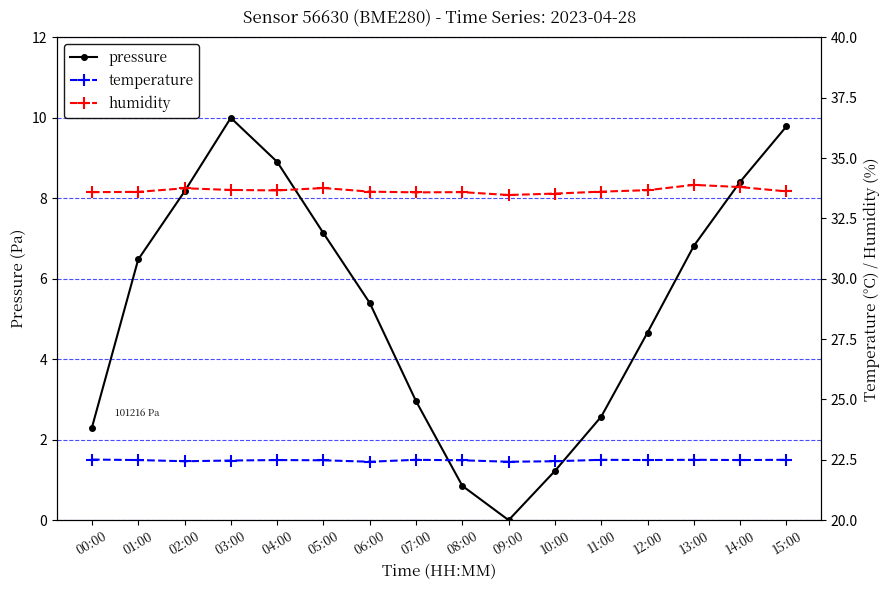

Which series has the largest total across all categories?

humidity